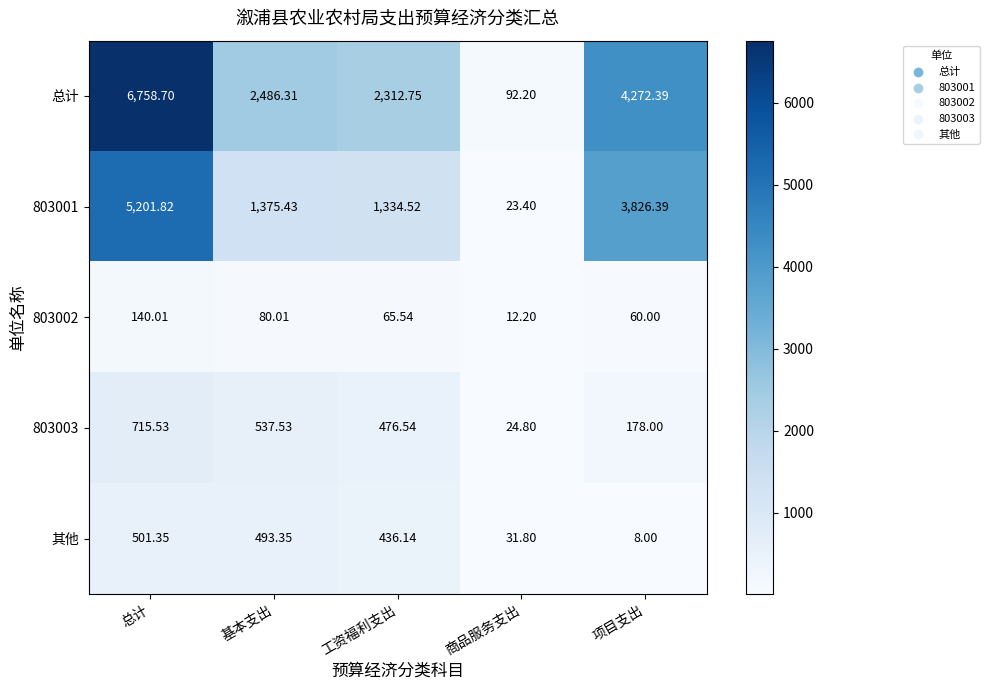

Is the value of 803003 at 工资福利支出 greater than the value of 803002 at 工资福利支出?

Yes